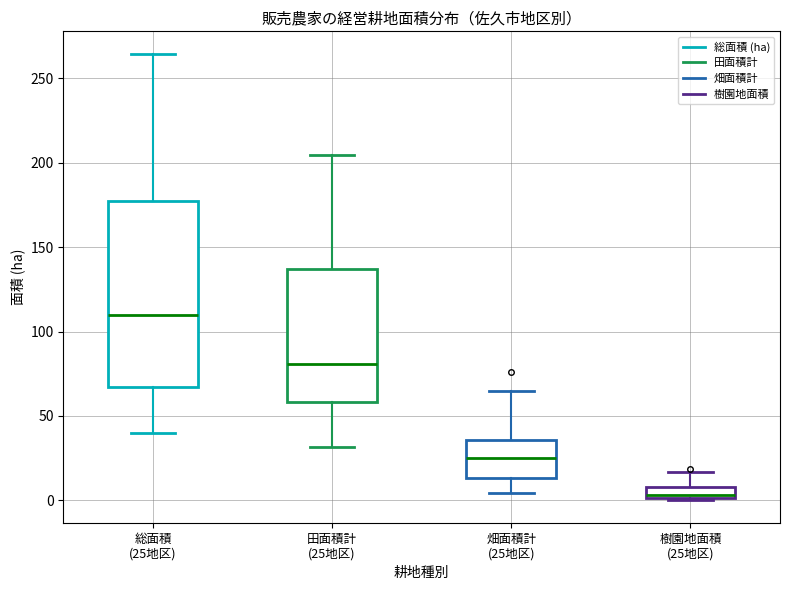

Which box has the lowest median line?

樹園地面積 (25地区)